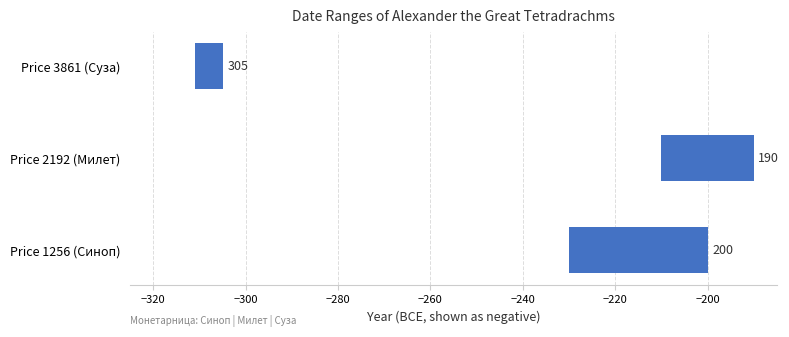

Is it true that the value at Price 1256 (Синоп) is 52?

False